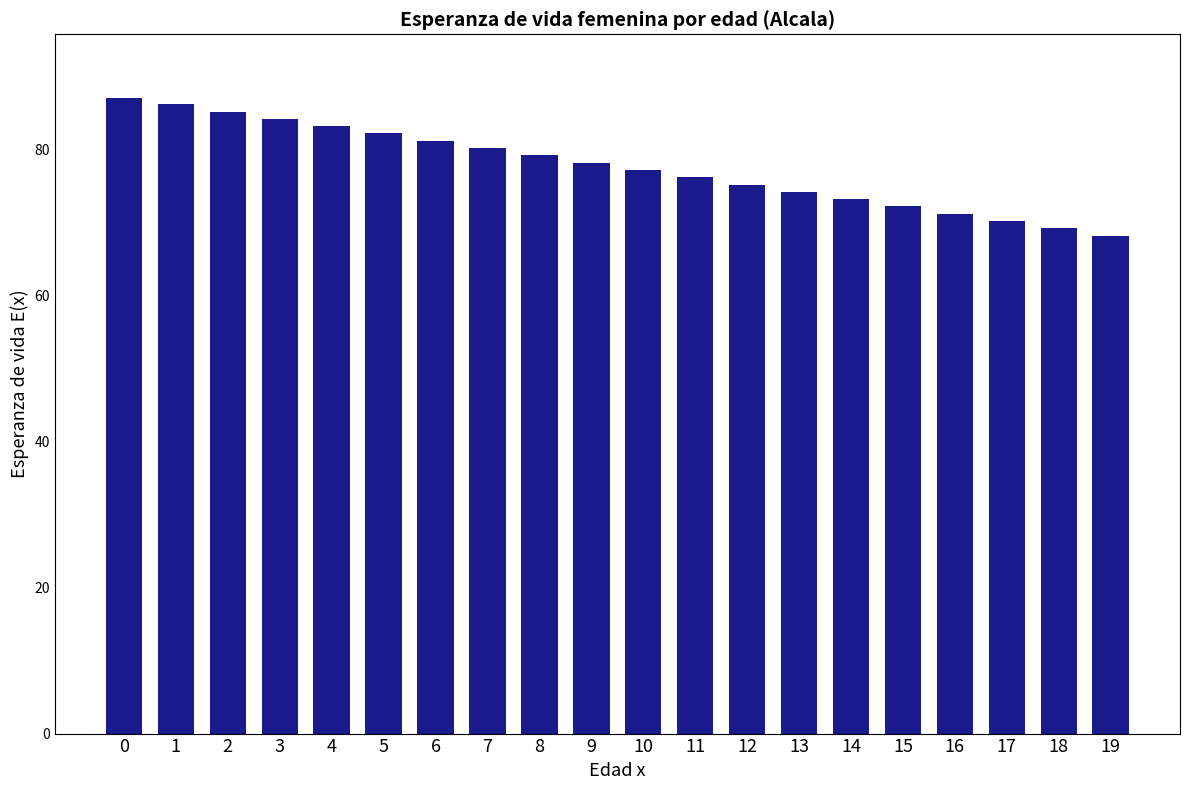

Reading left to right, list all the values displayed in this chart.

0=87.1	1=86.3	2=85.3	3=84.3	4=83.3	5=82.3	6=81.3	7=80.3	8=79.3	9=78.3	10=77.3	11=76.3	12=75.3	13=74.3	14=73.3	15=72.3	16=71.3	17=70.3	18=69.3	19=68.3